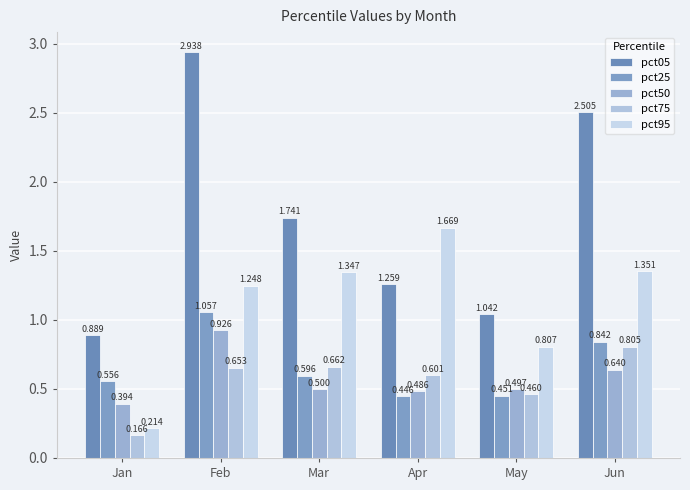

Reading left to right, extract all data points from this chart.

pct05: 0.9	2.9	1.7	1.3	1.0	2.5
pct25: 0.6	1.1	0.6	0.4	0.5	0.8
pct50: 0.4	0.9	0.5	0.5	0.5	0.6
pct75: 0.2	0.7	0.7	0.6	0.5	0.8
pct95: 0.2	1.2	1.3	1.7	0.8	1.4